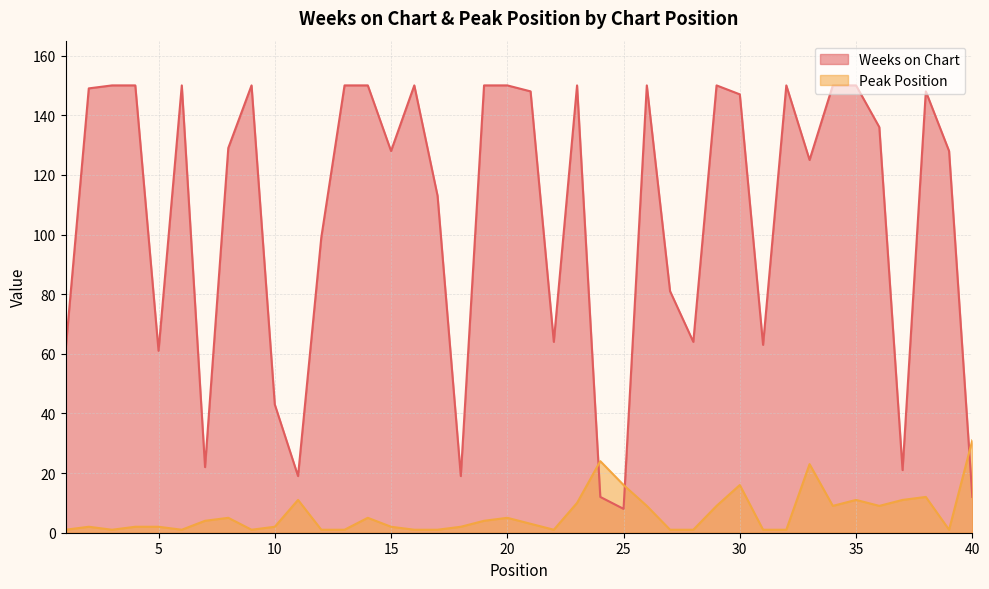

How many data points does each series have?

40